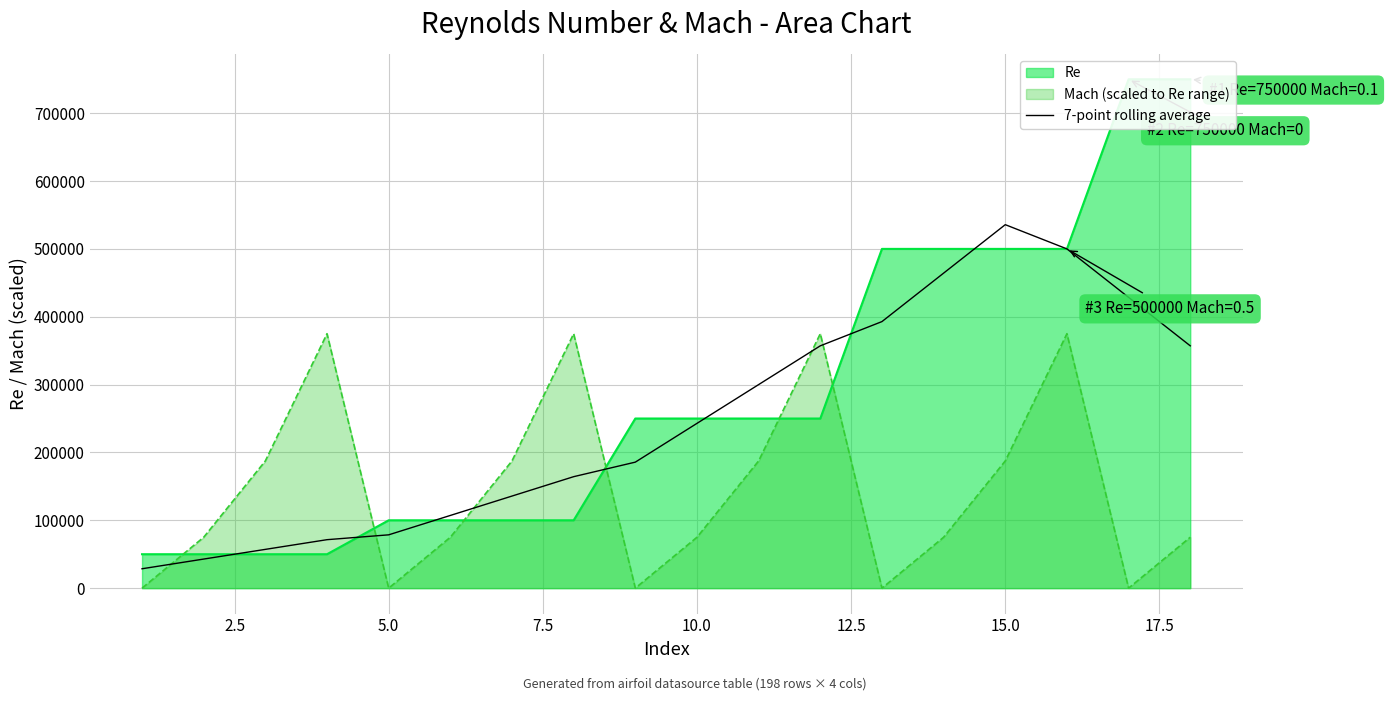

True or false: 7-point rolling average and Mach (scaled to Re range) intersect in this chart.

True